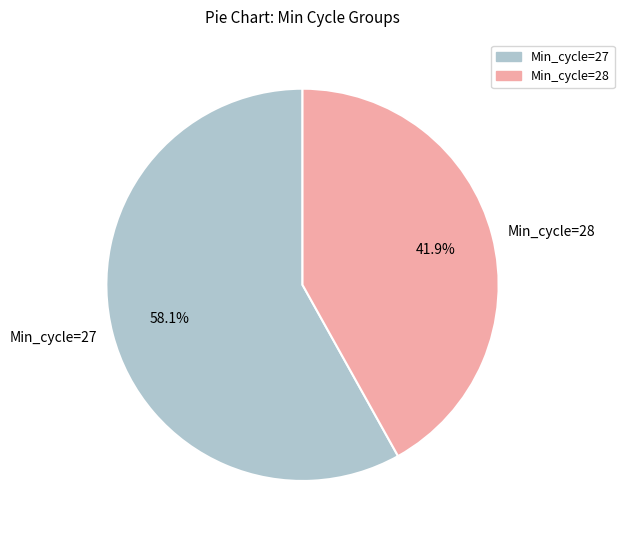

How many segments does this pie chart have?

2